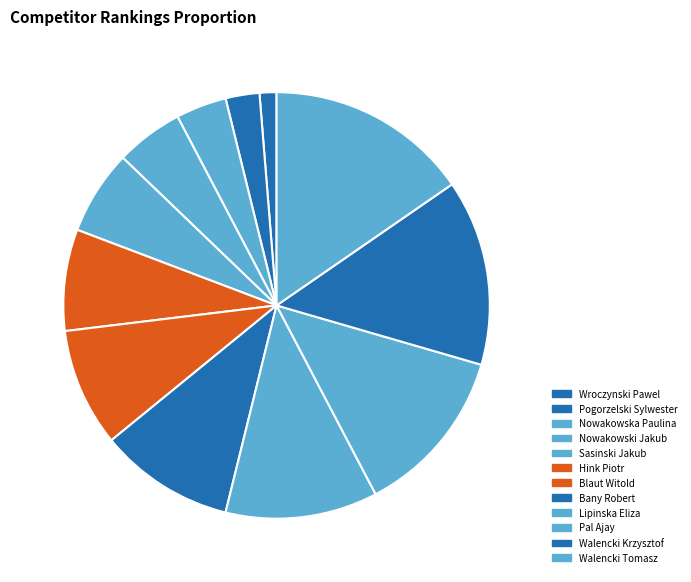

Is there a majority slice in this chart?

No